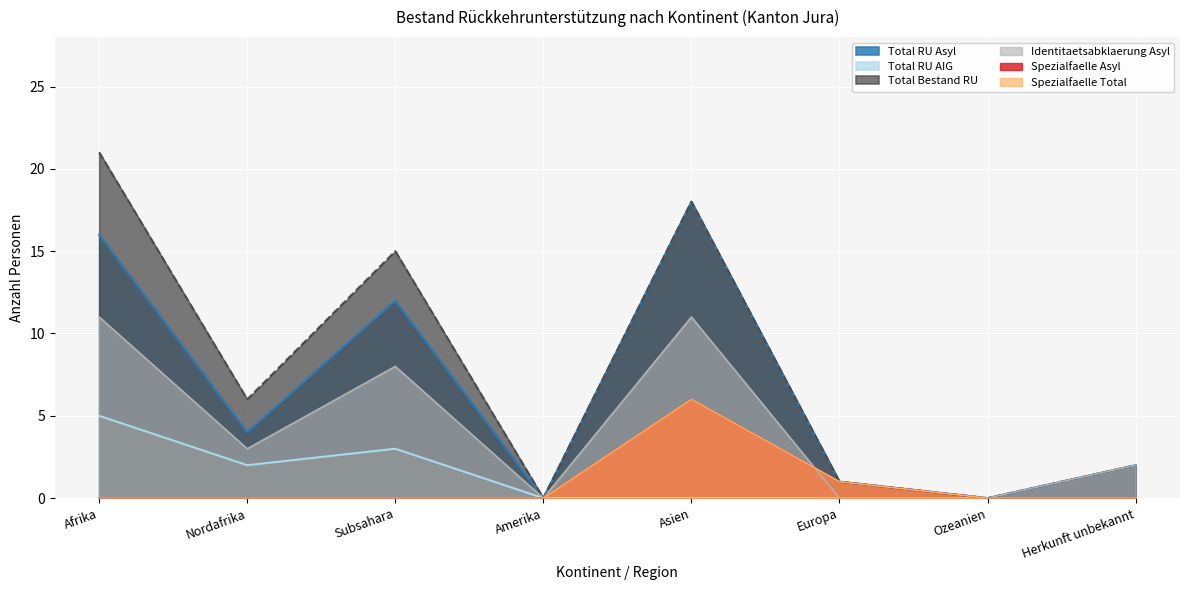

At Nordafrika, list the series in order from largest to smallest.

Total Bestand RU, Total RU Asyl, Identitaetsabklaerung Asyl, Total RU AIG, Spezialfaelle Asyl, Spezialfaelle Total